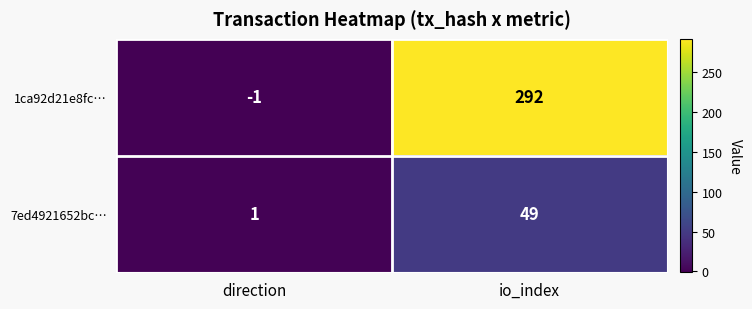

The value of 7ed4921652bc… at io_index is 18. True or false?

False